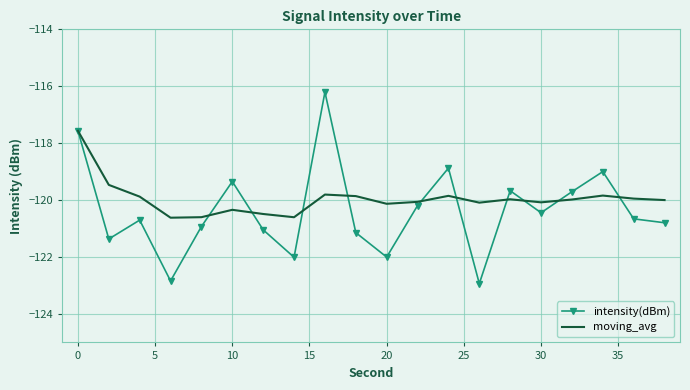

Which series has the widest spread of values?

intensity(dBm)